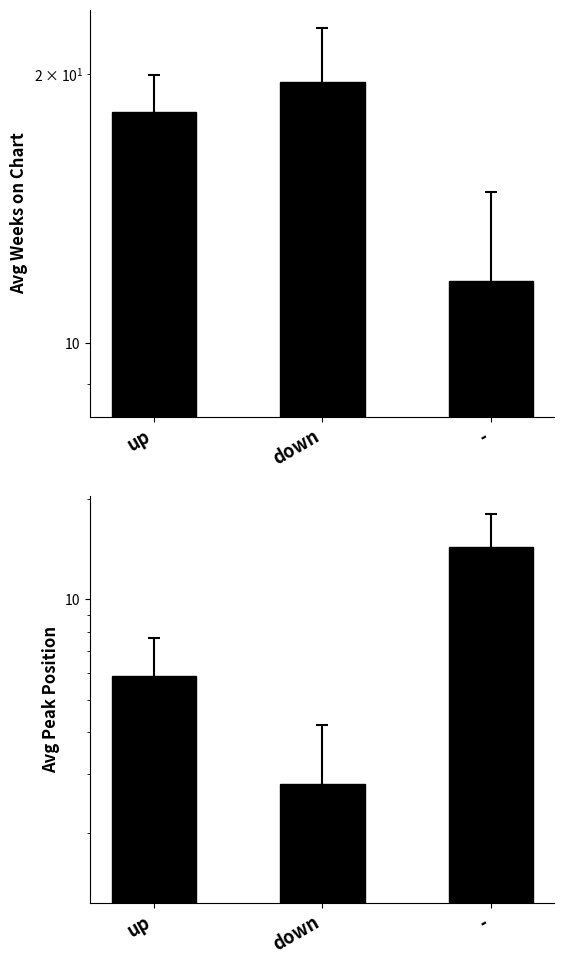

At which label does Avg Weeks on Chart first exceed 18?

up